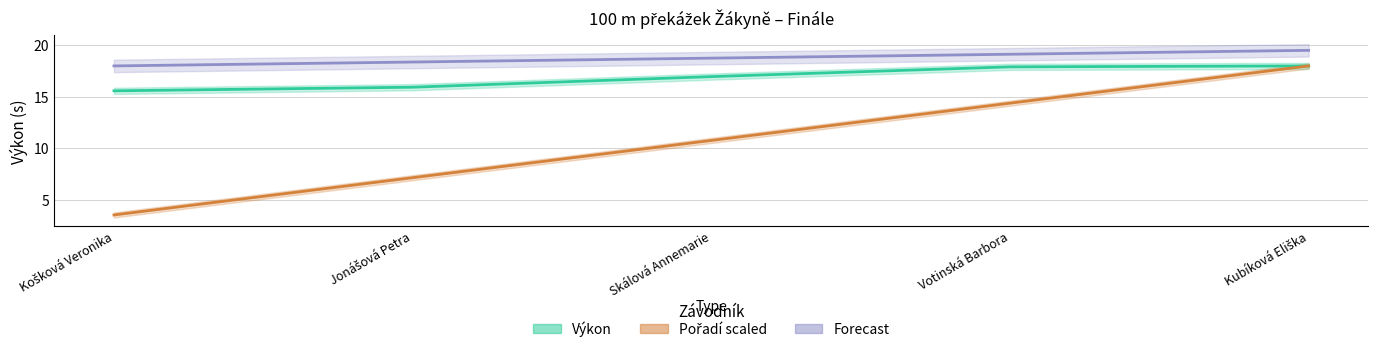

True or false: Výkon and Forecast intersect in this chart.

False